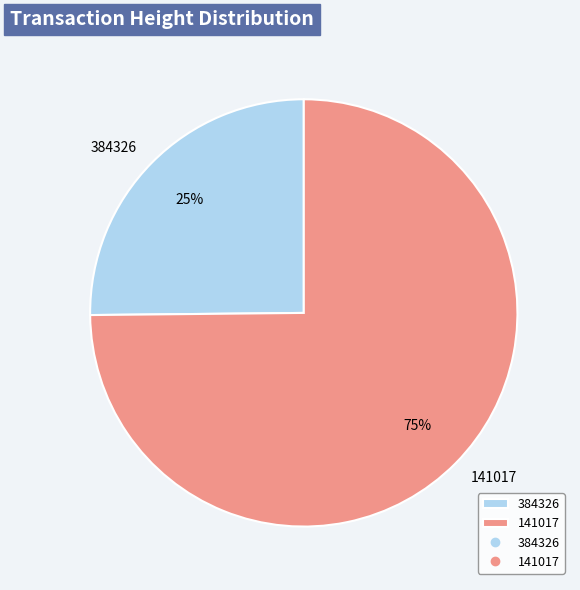

The 384326 slice represents 14% of the pie. True or false?

False